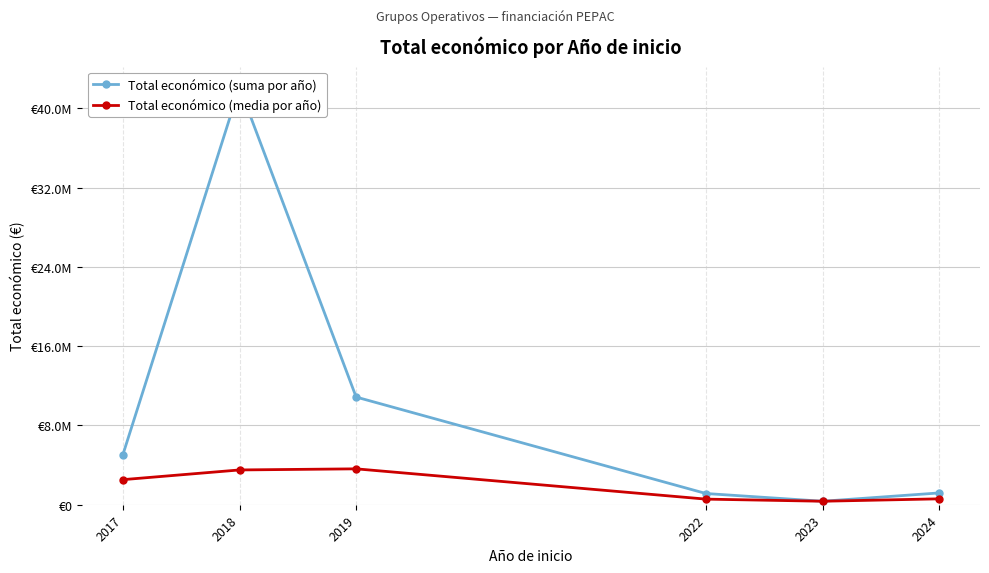

Is this an area chart (filled region under the line)?

No